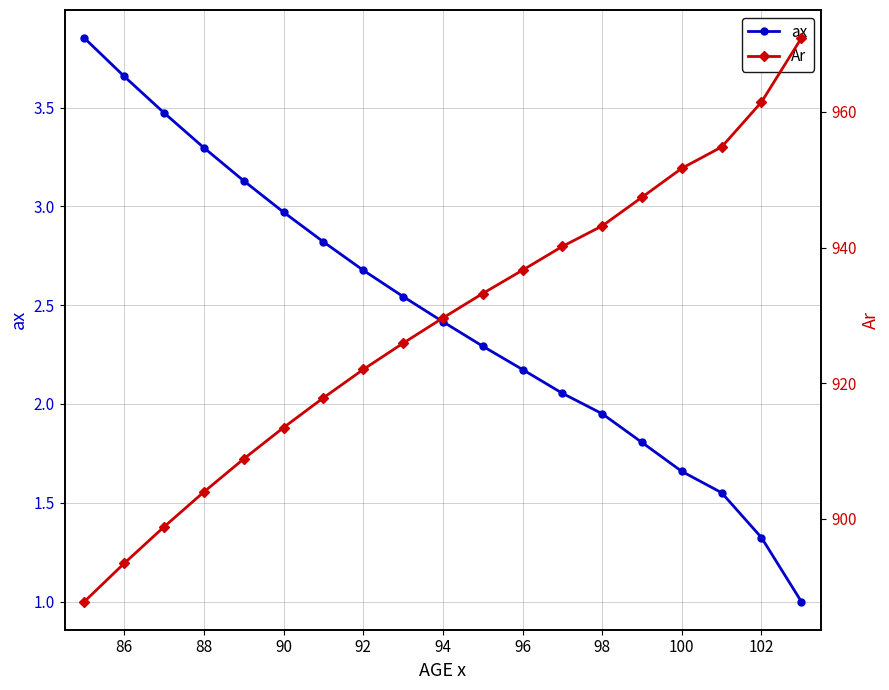

How many values in the Ar series are below 929?

9